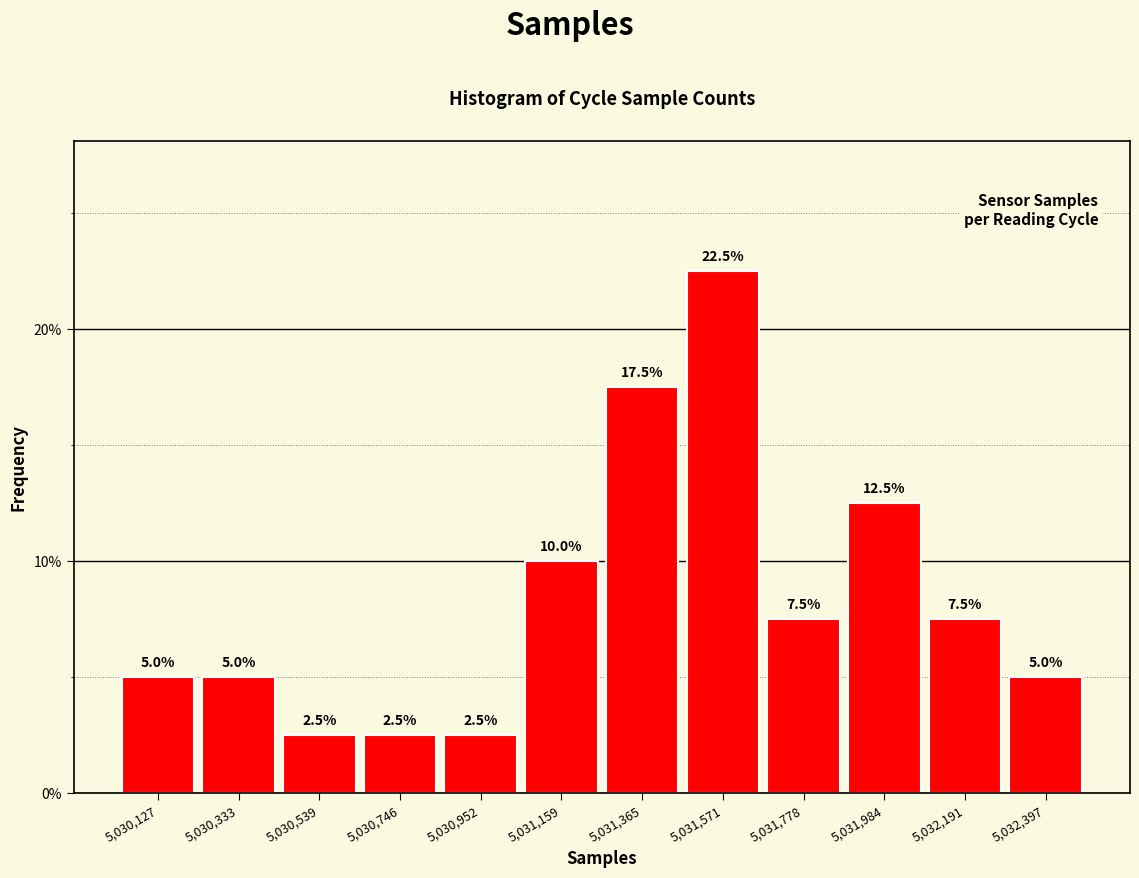

Reading left to right, list all the values displayed in this chart.

5,030,127=5.0	5,030,333=5.0	5,030,539=2.5	5,030,746=2.5	5,030,952=2.5	5,031,159=10.0	5,031,365=17.5	5,031,571=22.5	5,031,778=7.5	5,031,984=12.5	5,032,191=7.5	5,032,397=5.0